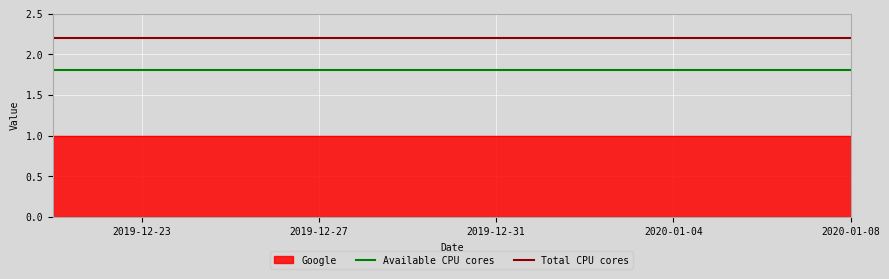

What is the average value of the Available CPU cores series?

1.8